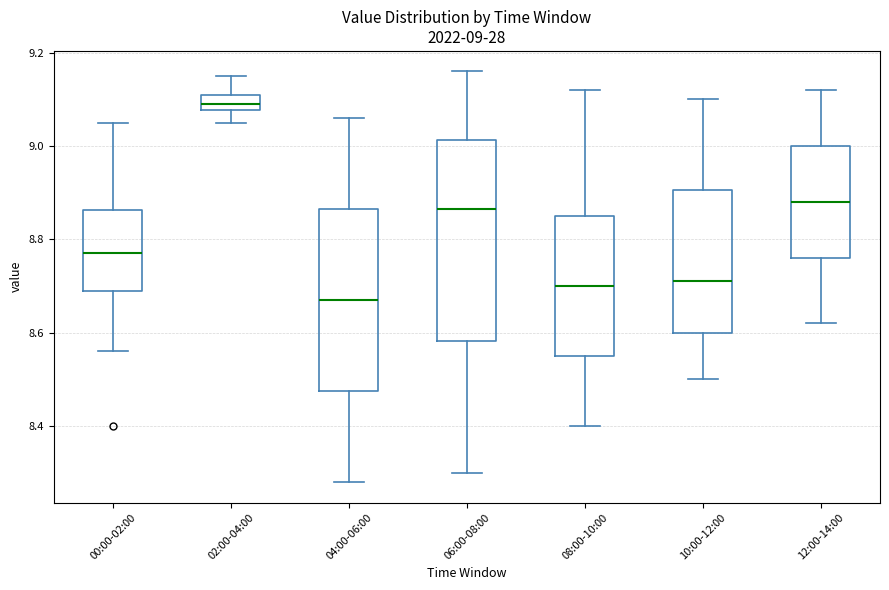

Which box's median line is the lowest?

04:00-06:00